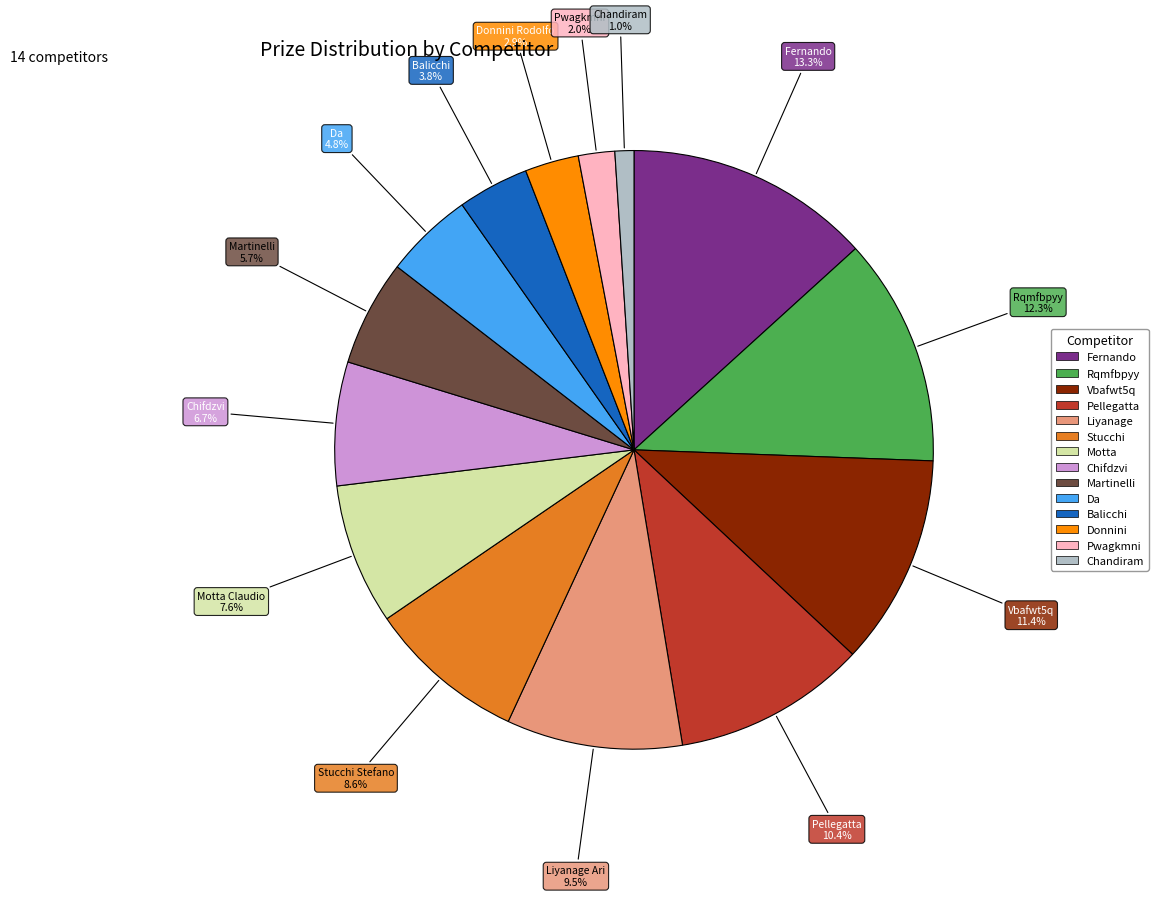

Count the number of slices in the pie.

14